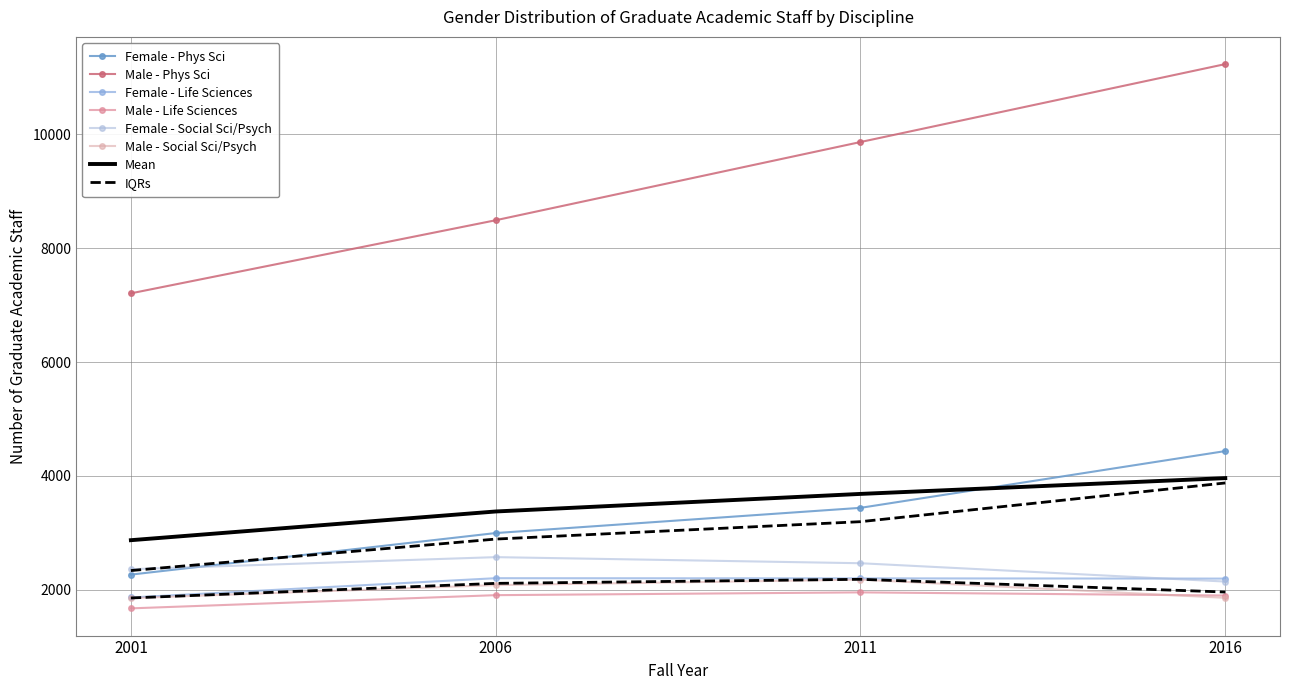

True or false: Female - Social Sci/Psych and Male - Life Sciences intersect in this chart.

False